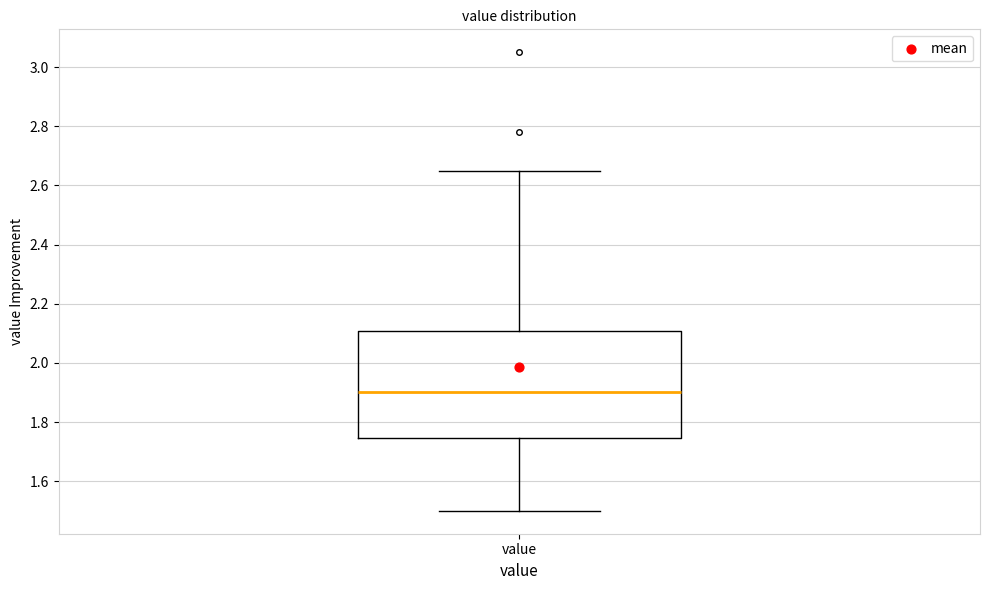

Transcribe this box plot: give where the median line is, the range the box spans, and where the two whiskers end, as read against the y-axis. The values are not printed on the chart, so give them approximately, as read against the axis.

median 1.90, box 1.74 to 2.10, whiskers 1.50 to 2.66